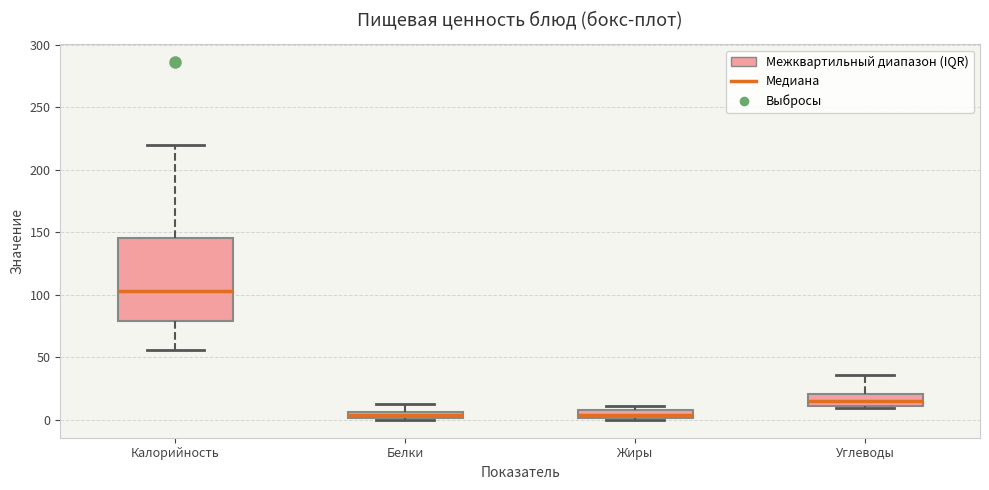

Which box is the tallest, from its lower edge to its upper edge?

Калорийность